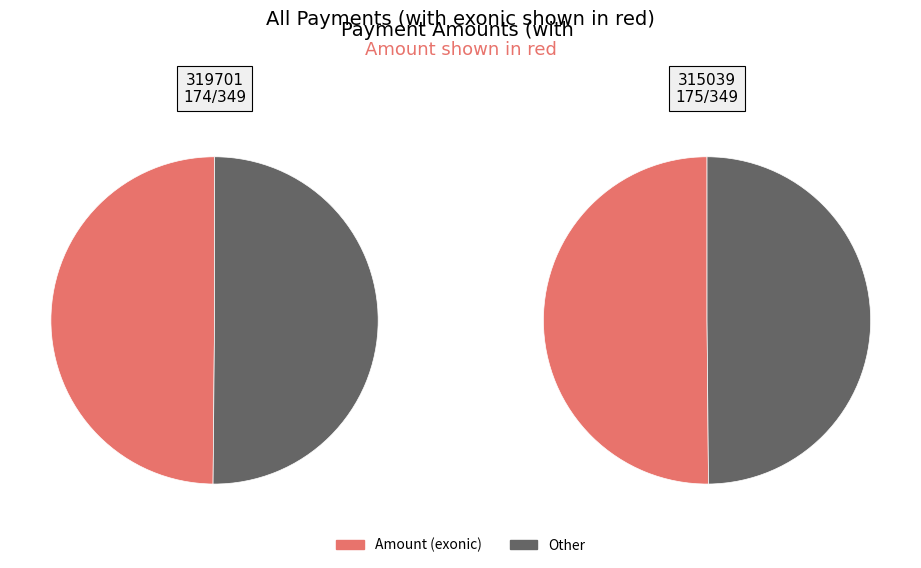

Is there a majority slice in this chart?

Yes